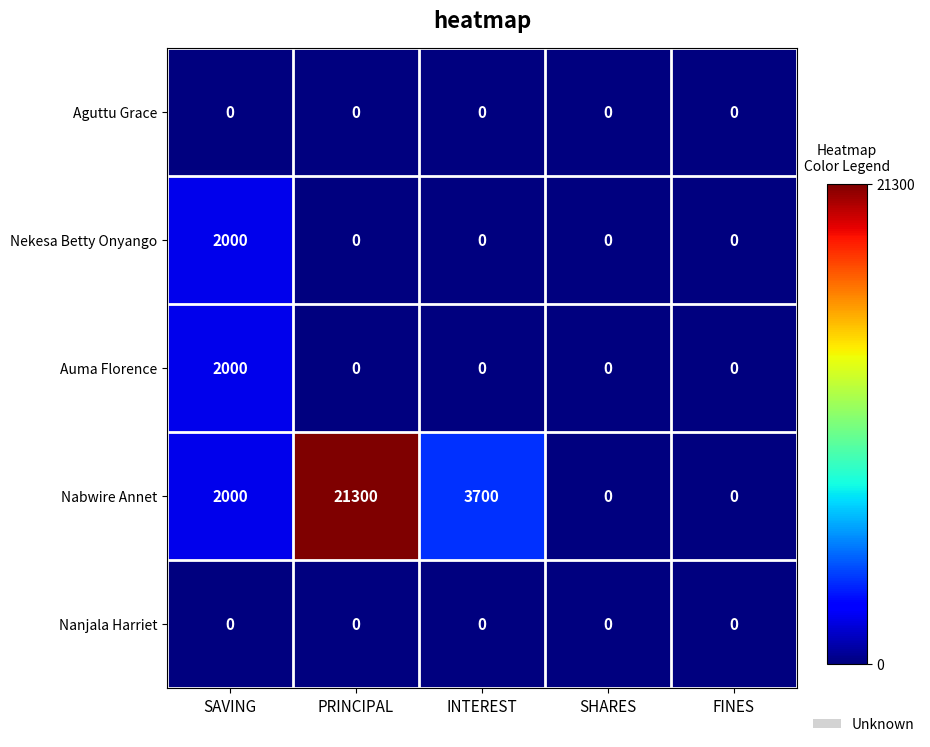

Reading left to right, list all the values displayed in this chart.

Aguttu Grace: 0	0	0	0	0
Nekesa Betty Onyango: 2000	0	0	0	0
Auma Florence: 2000	0	0	0	0
Nabwire Annet: 2000	21300	3700	0	0
Nanjala Harriet: 0	0	0	0	0